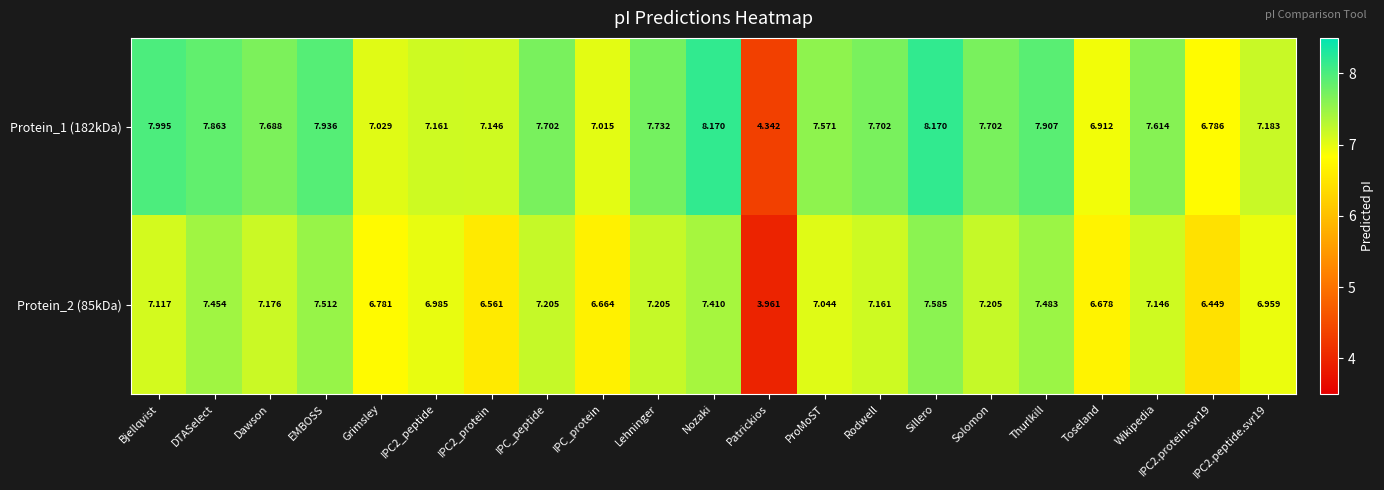

At which label does Protein_1 (182kDa) first exceed 7?

Bjellqvist